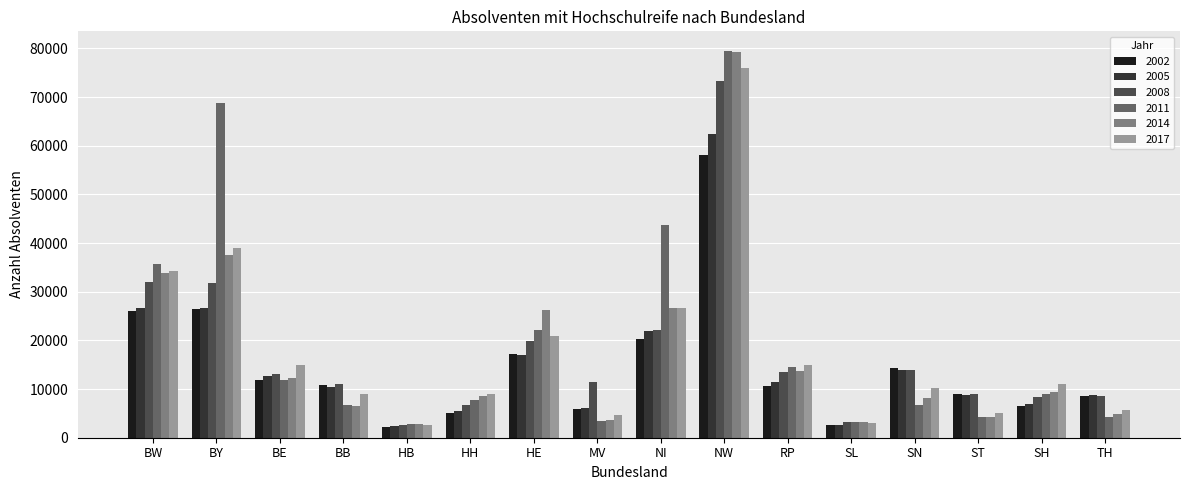

Is it true that 2008 equals 13119 at BE?

True